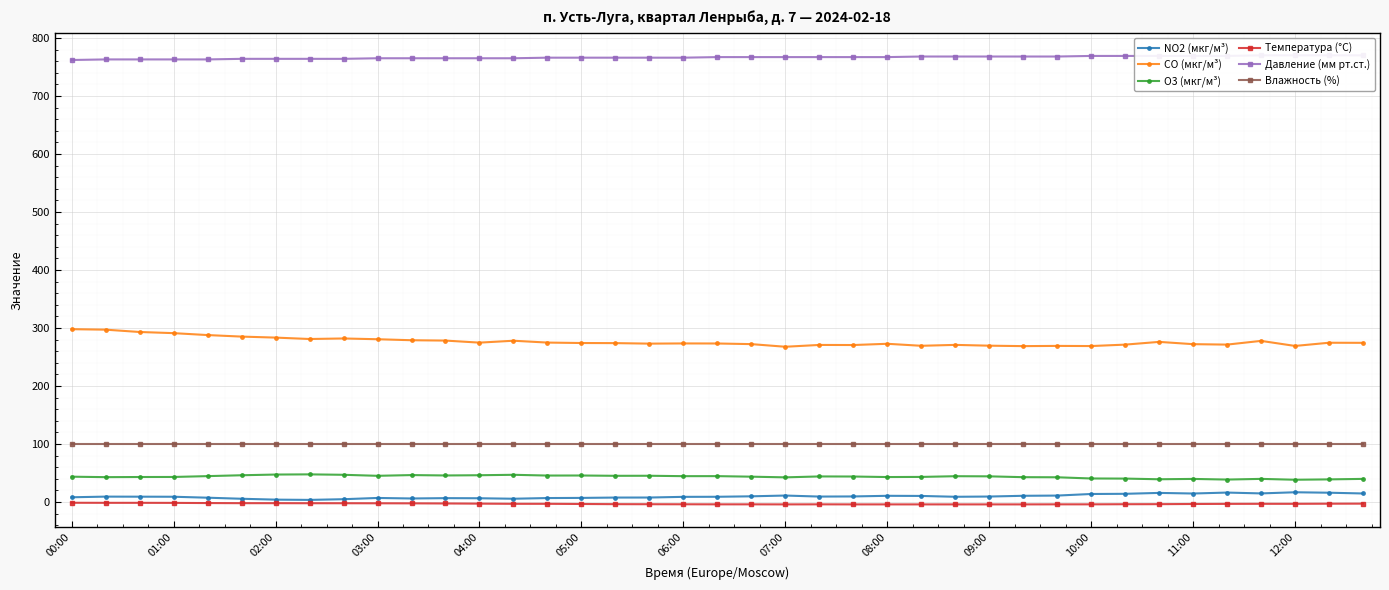

Rank the series at 34 from lowest to highest value.

Температура (°C), NO2 (мкг/м³), O3 (мкг/м³), Влажность (%), CO (мкг/м³), Давление (мм рт.ст.)